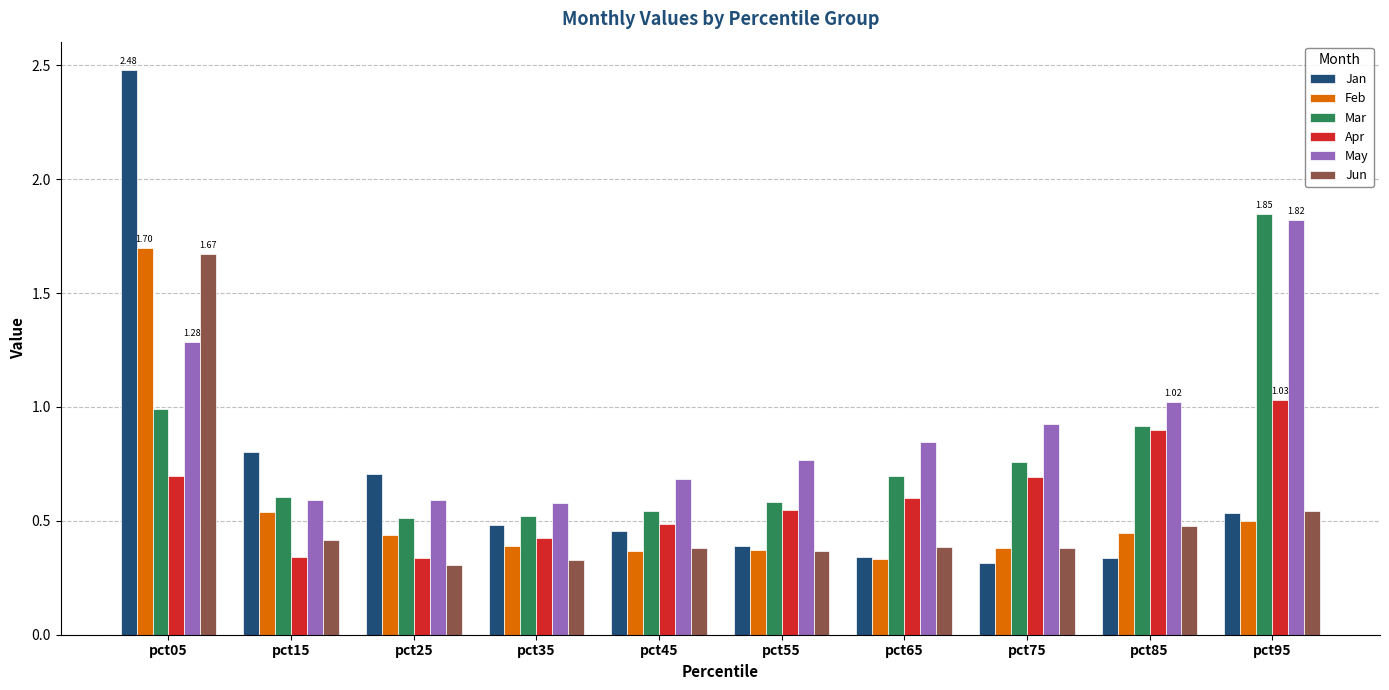

Which series has the widest spread of values?

Jan